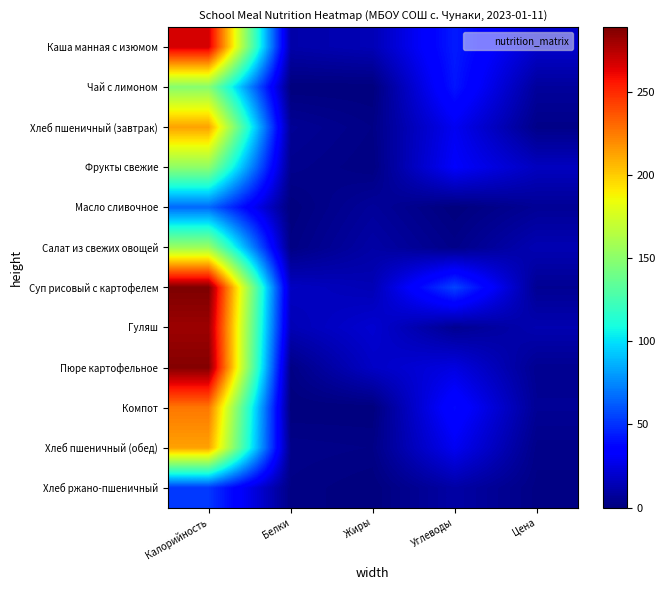

What is the spread (max minus min) of values at Цена?

17.6